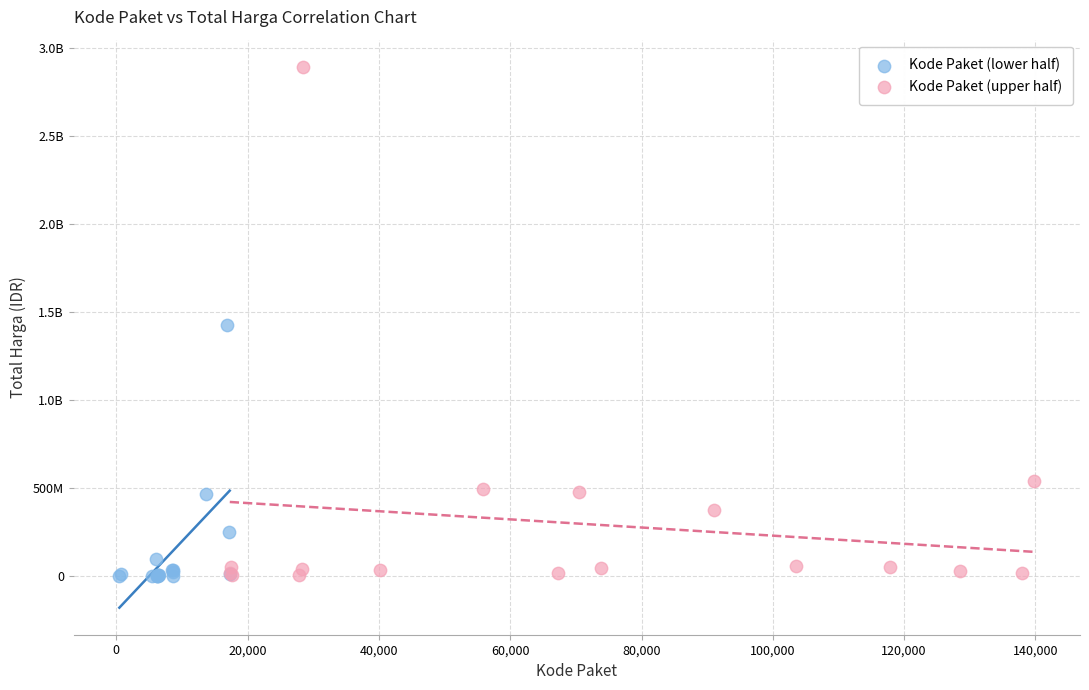

What are all the series names shown in the legend?

Kode Paket (lower half), Kode Paket (upper half)